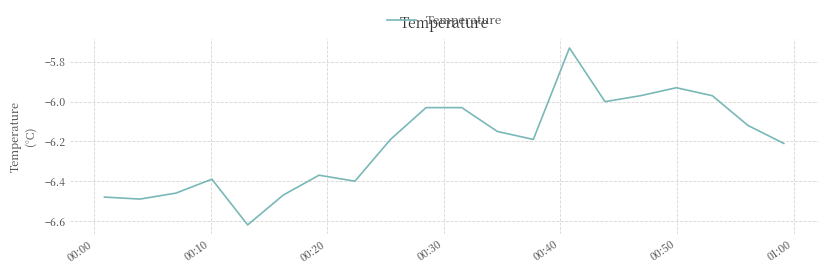

How many interior local valleys (lower than both neighbors) does the data have?

5